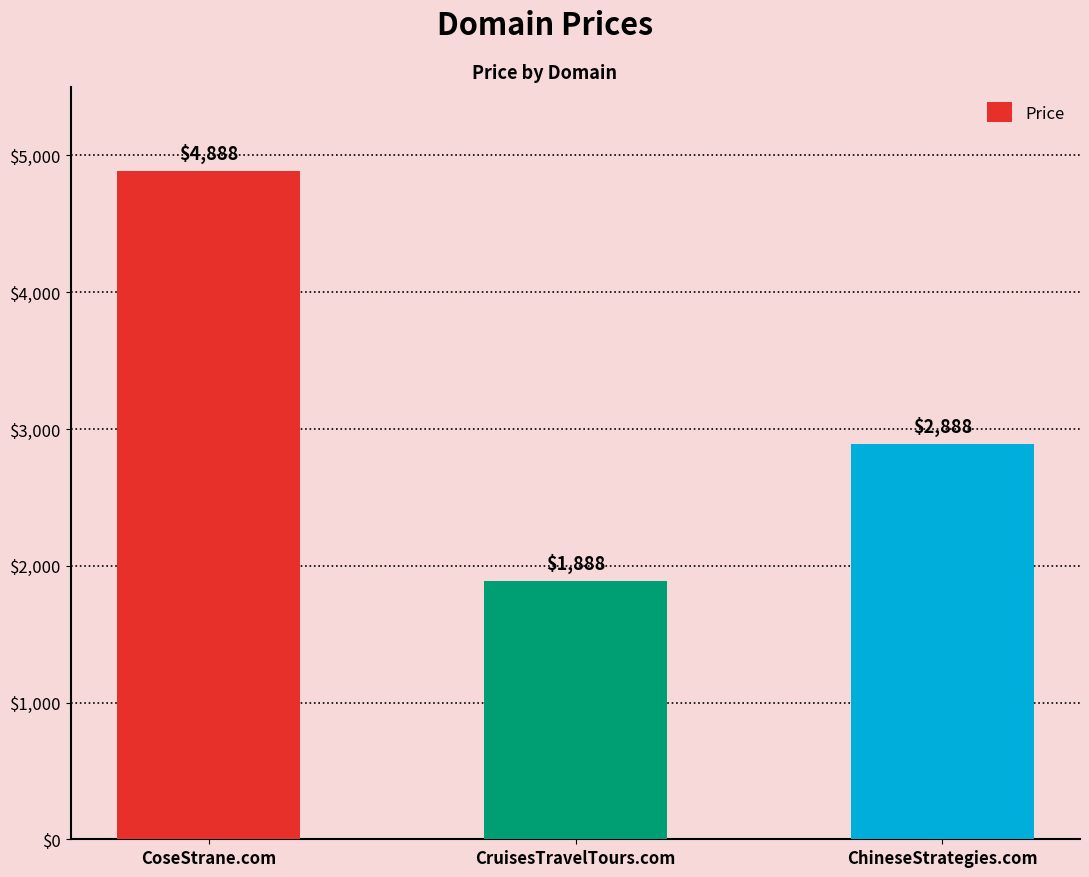

How many series are shown in this chart?

1